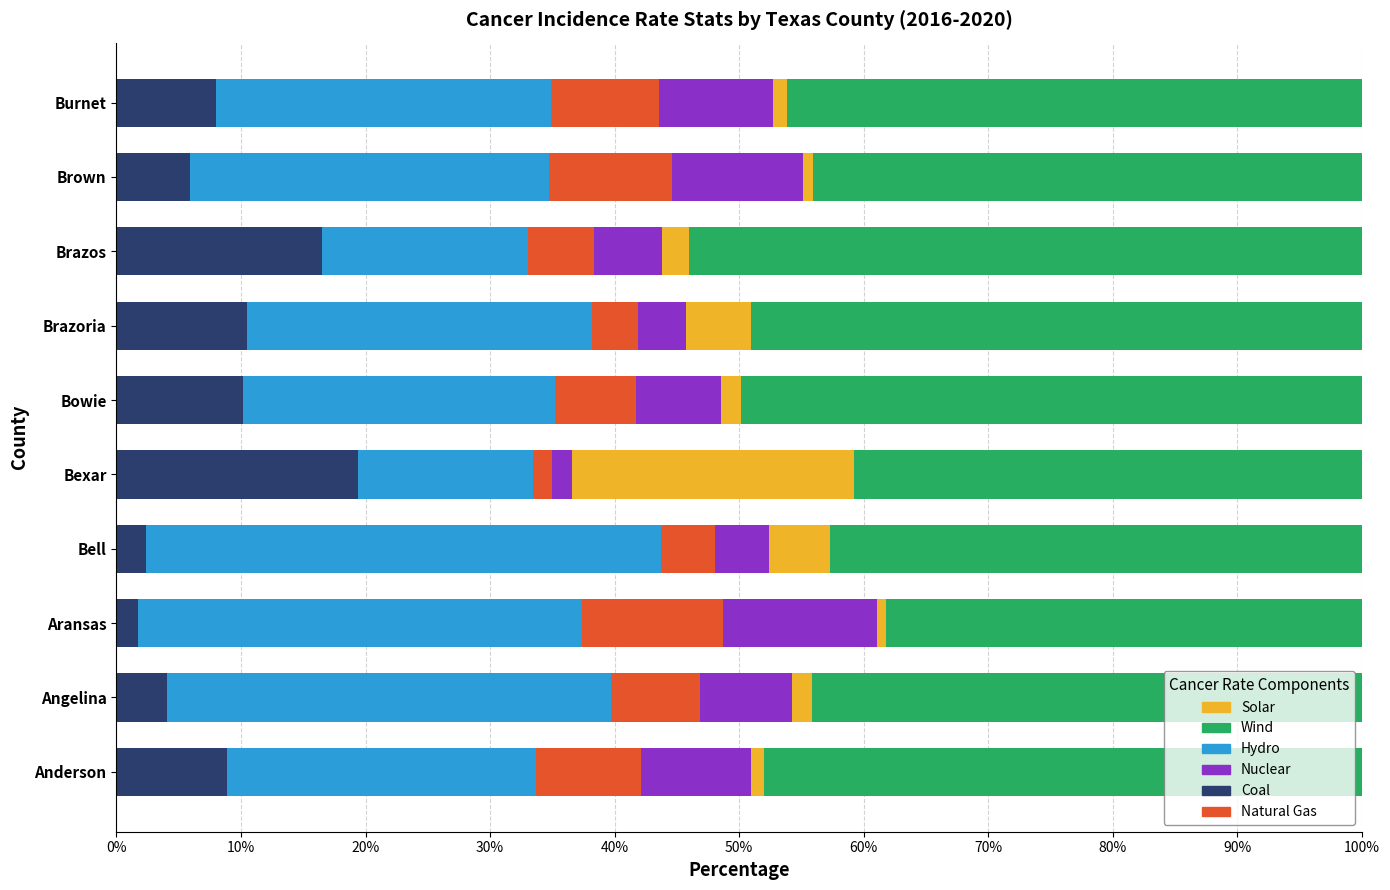

True or false: Coal has a value of 8.9 at Anderson.

True